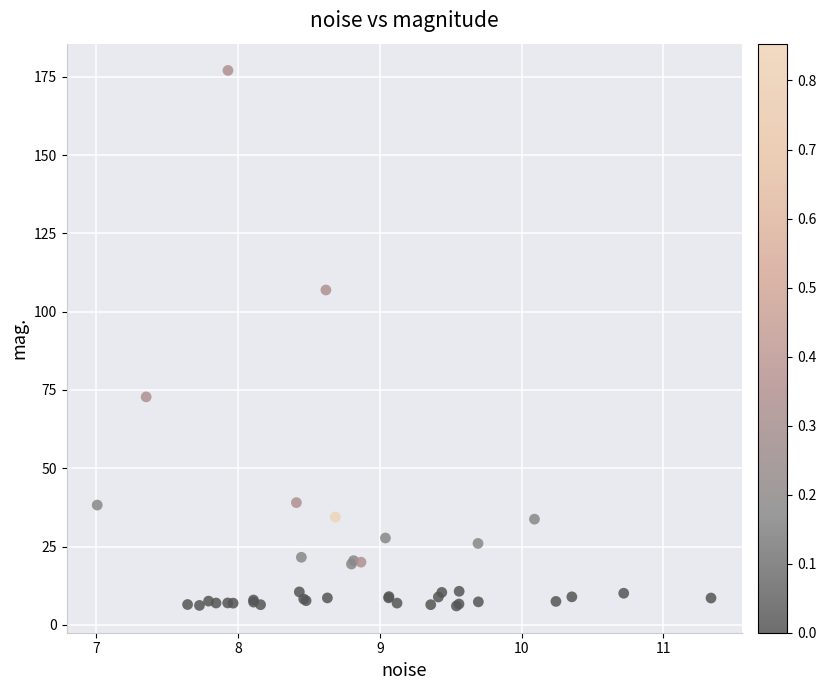

What Y value in the scatter plot is closest to 91?

106.9